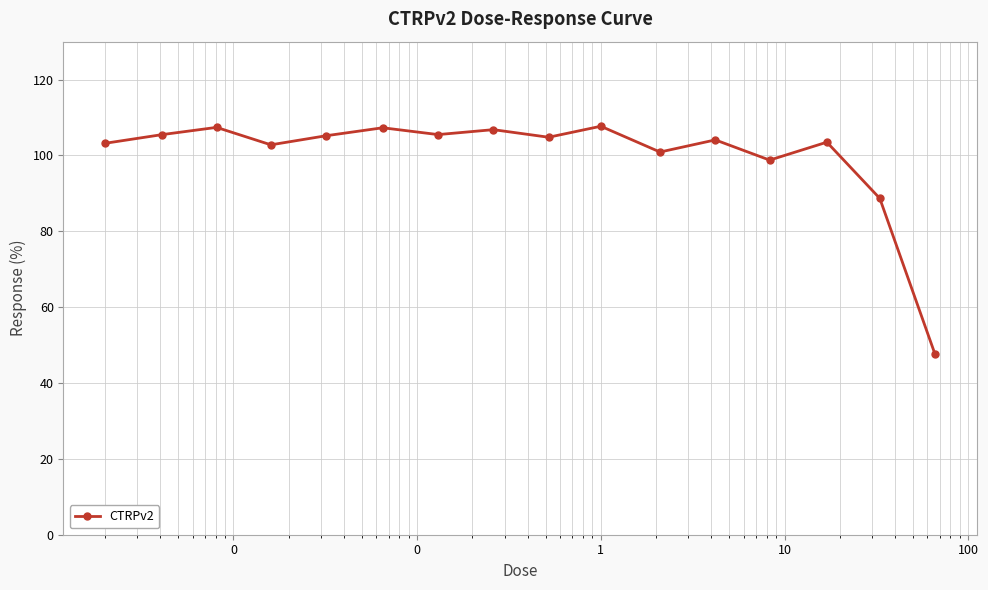

How many points are lower than both their immediate neighbors (excluding endpoints)?

5